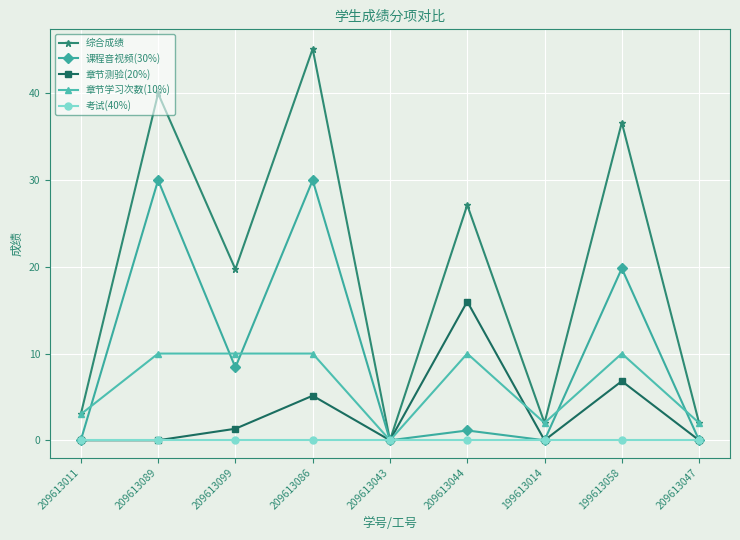

Which series has the largest total across all categories?

综合成绩